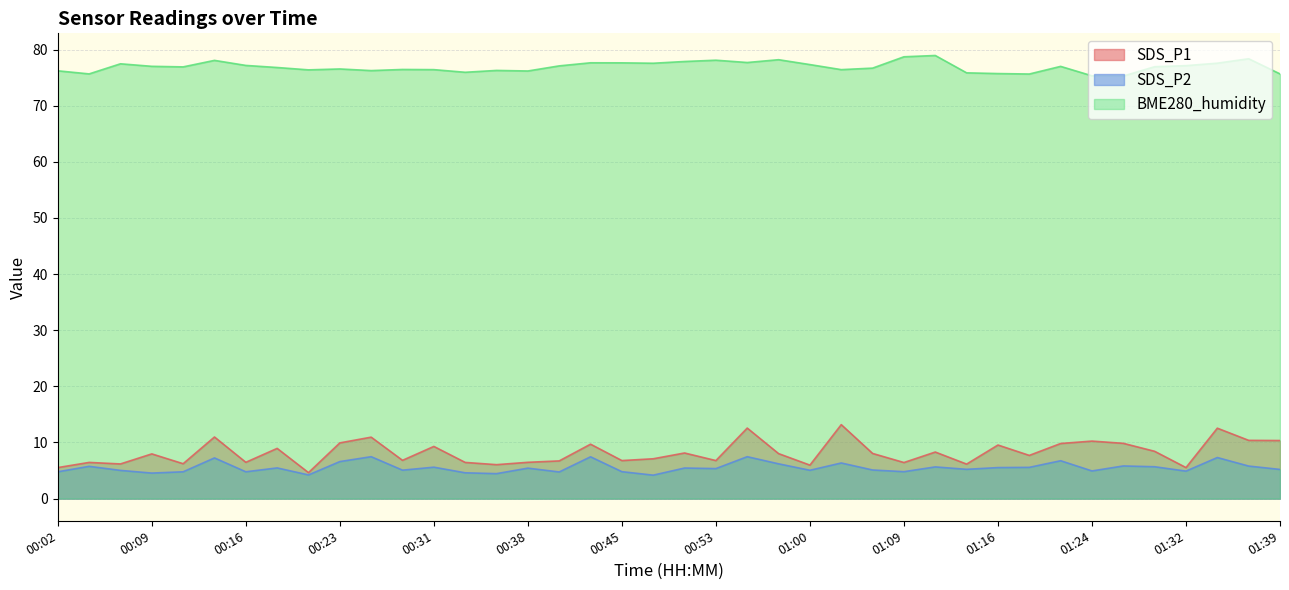

True or false: SDS_P2 has more than 2 points higher than both neighbors.

True